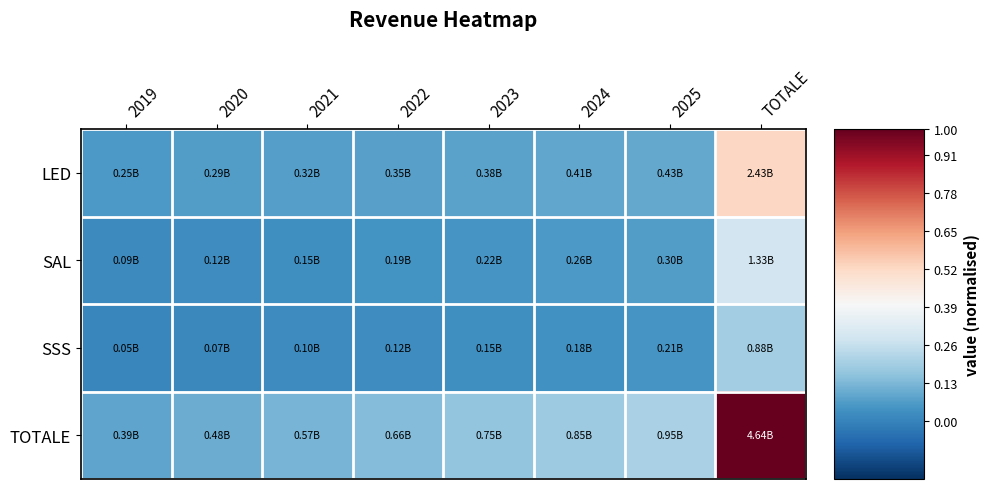

At how many categories does at least one series exceed 0?

8